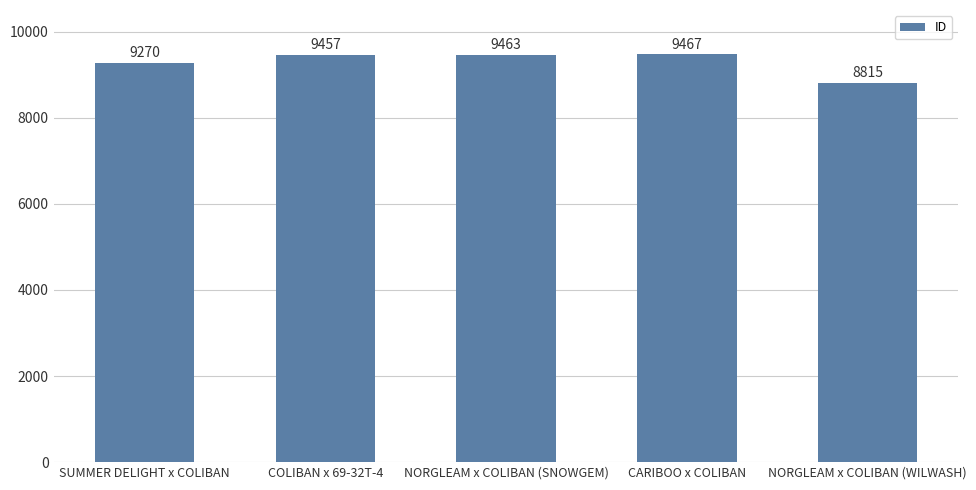

What is the average value?

9294